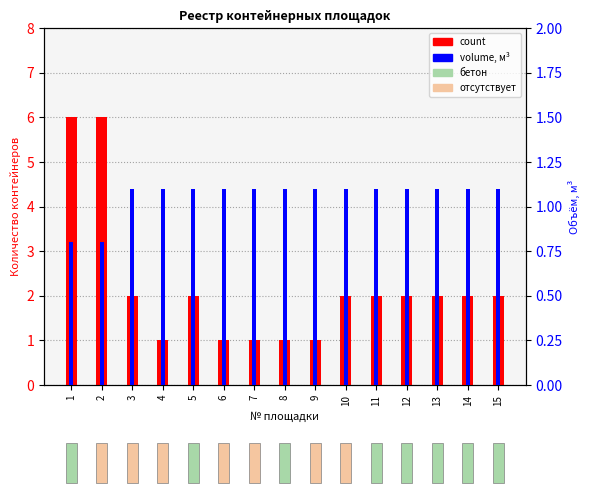

How many bars are there in each group?

2